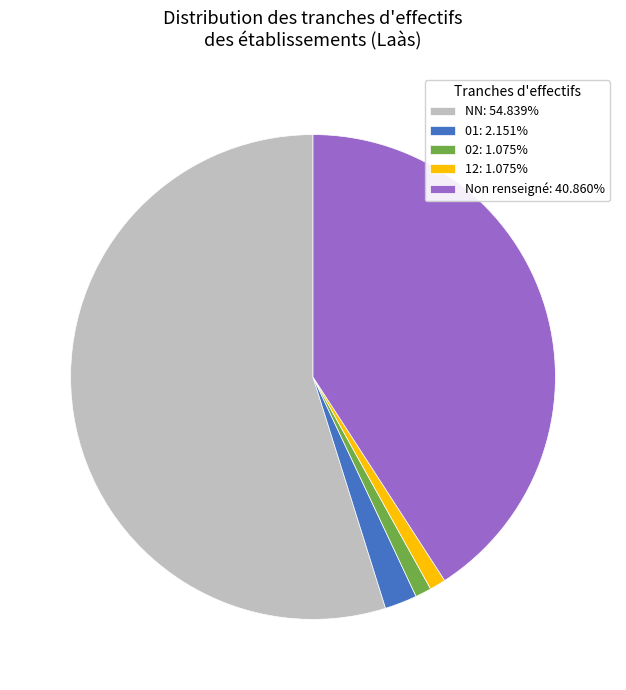

Approximately how many times larger is the value at 01: 2.151% compared to 02: 1.075%?

2.0